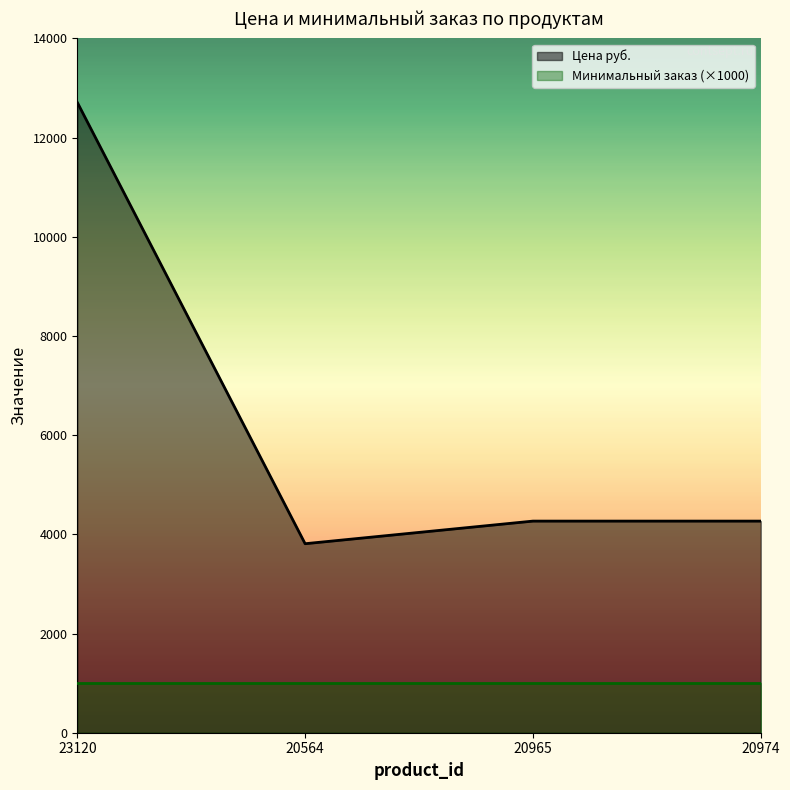

What is the sum of all values?

25055